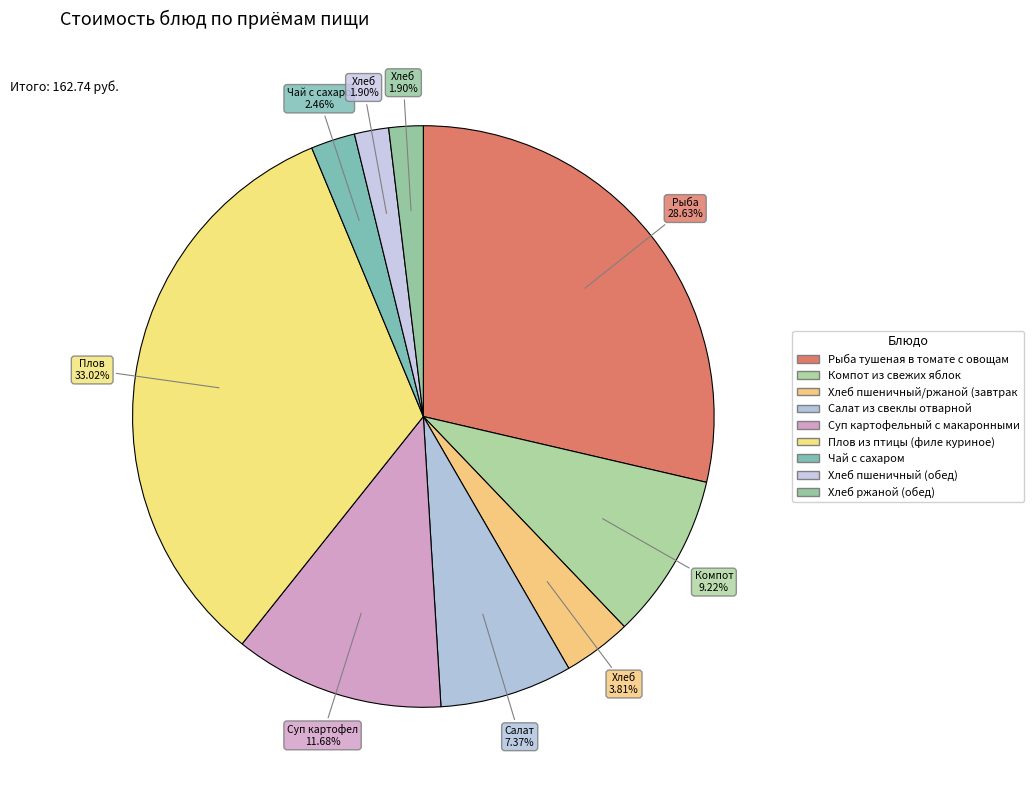

Rank the categories by value from lowest to highest.

Хлеб пшеничный (обед), Хлеб ржаной (обед), Чай с сахаром, Хлеб пшеничный/ржаной (завтрак), Салат из свеклы отварной, Компот из свежих яблок, Суп картофельный с макаронными изделиями, Рыба тушеная в томате с овощами, Плов из птицы (филе куриное)